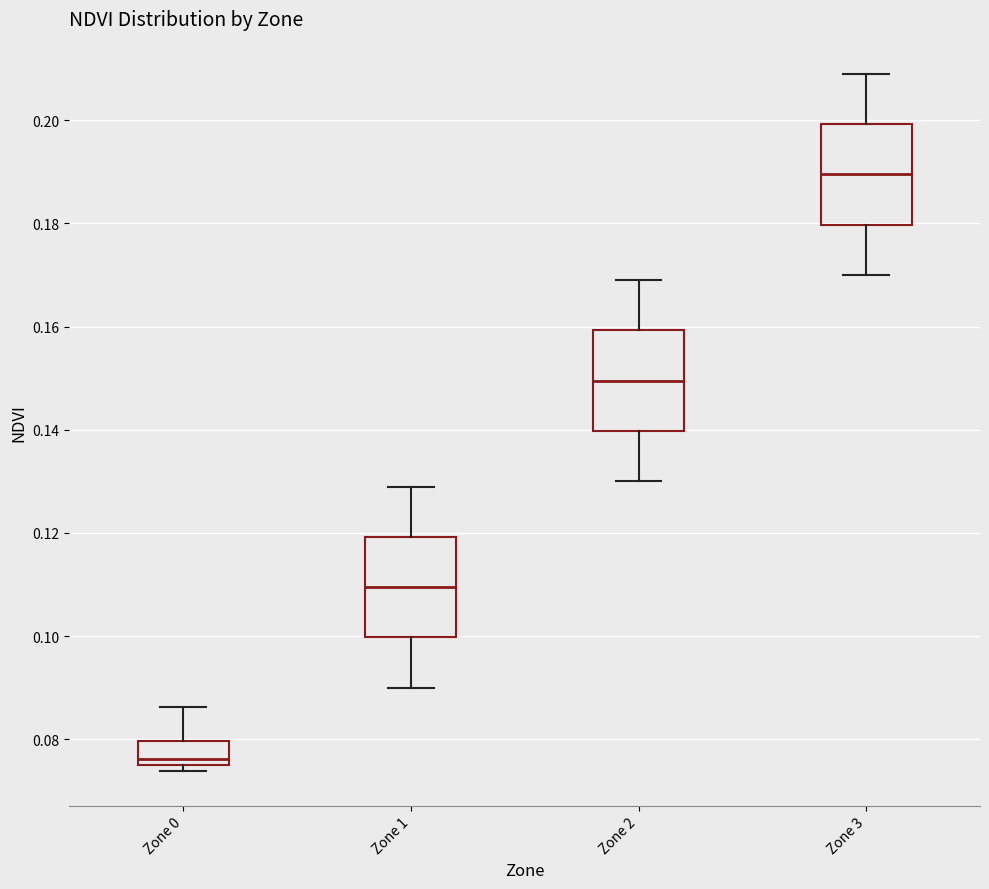

Reading left to right, read every box against the y-axis: the position of its median line, the range the box covers, and the ends of its whiskers. The values are not printed on the chart, so give them approximately, as read against the axis.

Zone 0: median 0.076 (just above the box's lower edge), box 0.076 to 0.080, whiskers 0.074 to 0.086
Zone 1: median 0.110, box 0.100 to 0.120, whiskers 0.090 to 0.130
Zone 2: median 0.150, box 0.140 to 0.160, whiskers 0.130 to 0.170
Zone 3: median 0.190, box 0.180 to 0.200, whiskers 0.170 to 0.210